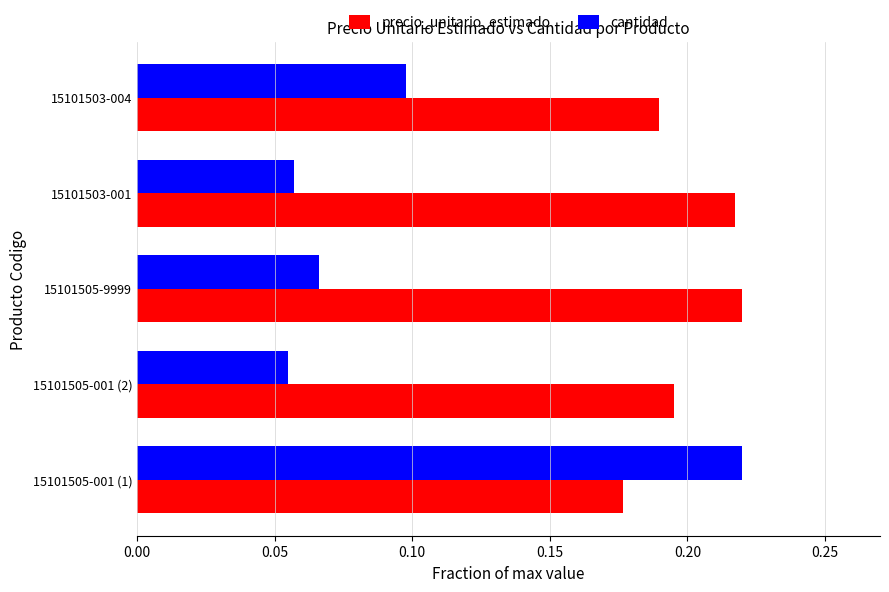

Rank the series at 15101505-001 (1) from highest to lowest value.

cantidad, precio_unitario_estimado